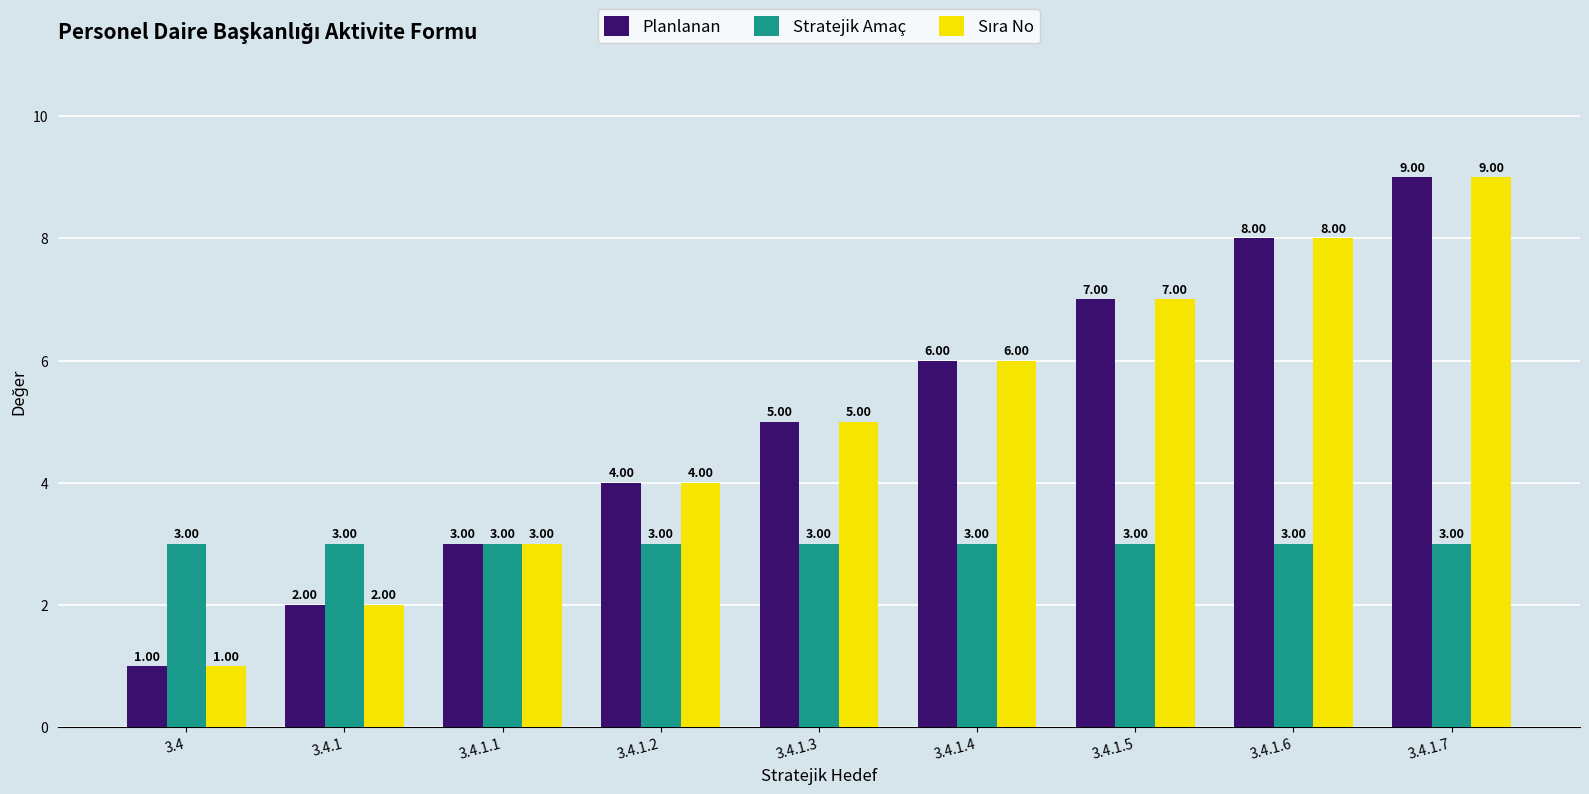

List the labels in order of Planlanan value, smallest first.

3.4, 3.4.1, 3.4.1.1, 3.4.1.2, 3.4.1.3, 3.4.1.4, 3.4.1.5, 3.4.1.6, 3.4.1.7